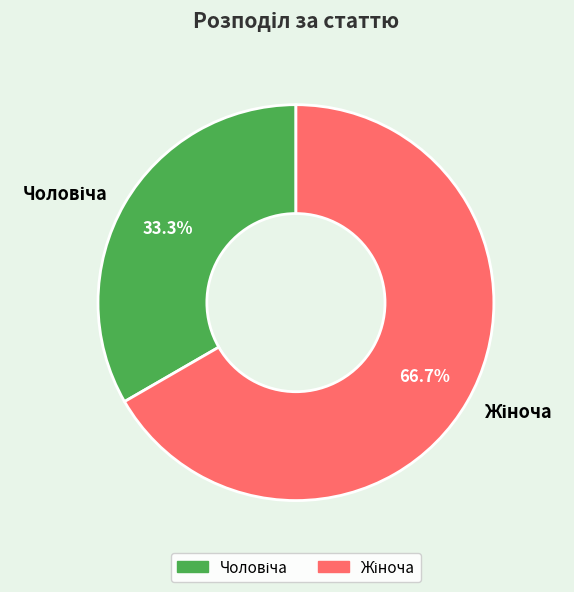

Is there any slice that represents more than half of the pie?

Yes